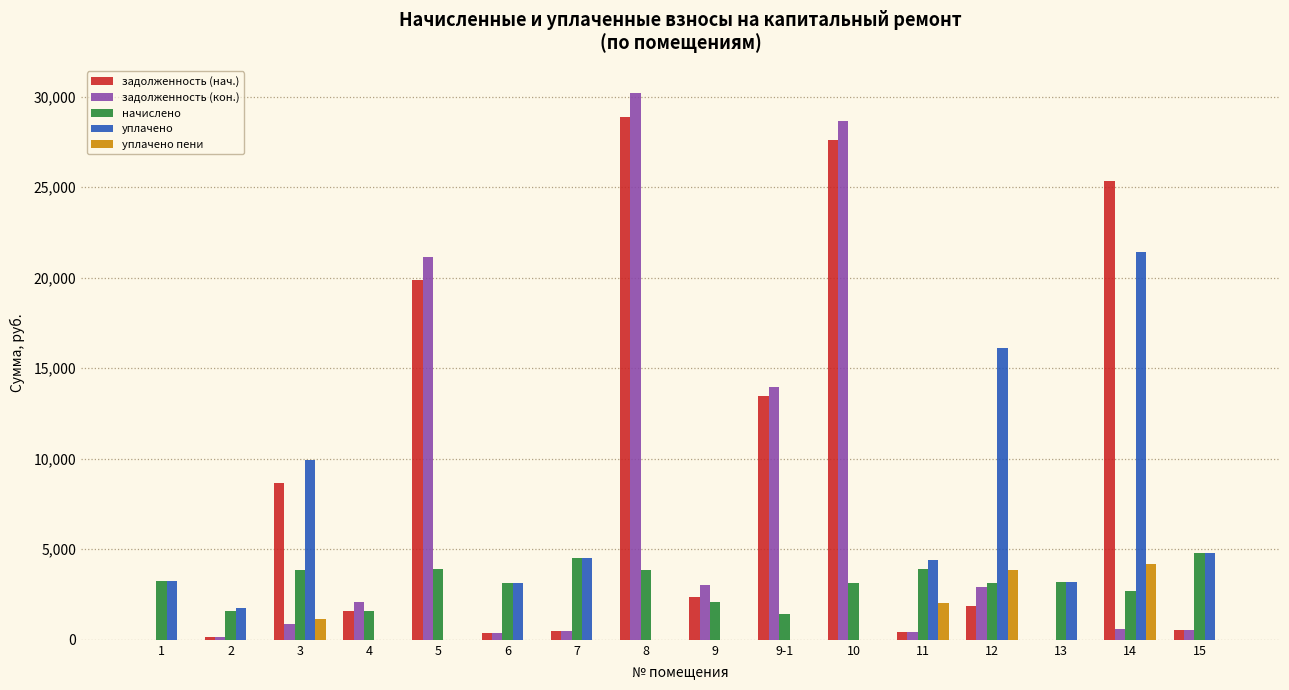

What is the approximate value of задолженность (нач.) at 2?

177.6